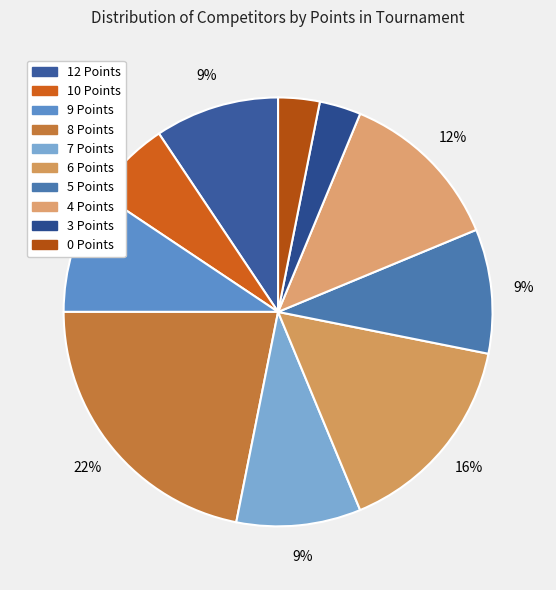

How many segments does this pie chart have?

10